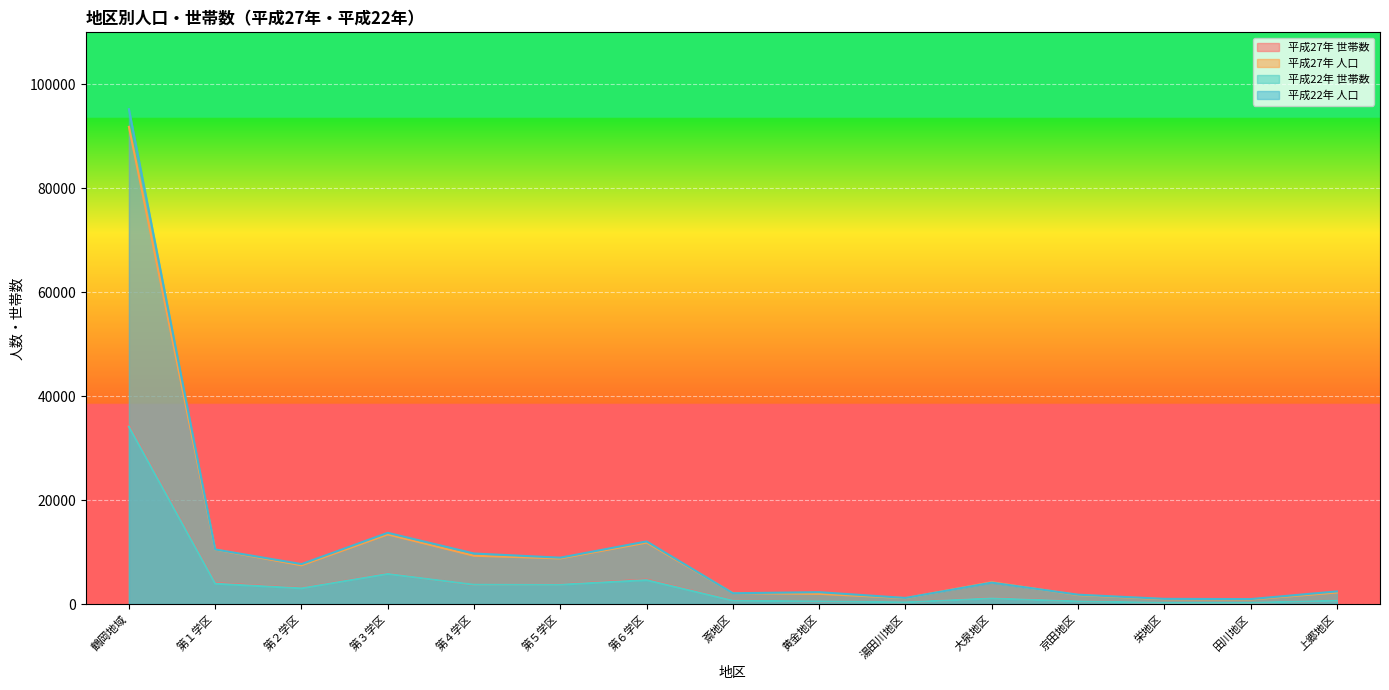

How many lines are shown in the chart?

4